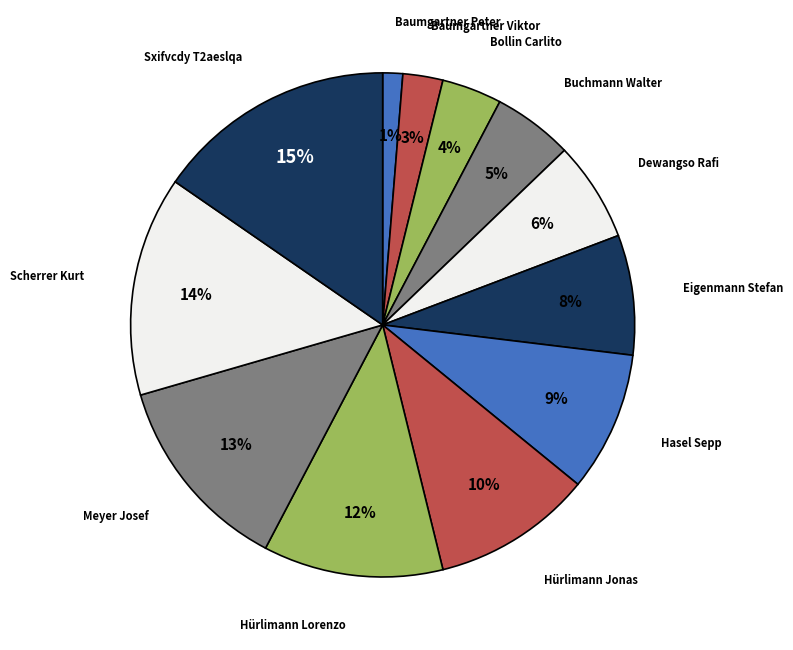

True or false: Hürlimann Lorenzo accounts for 12% of the total.

True